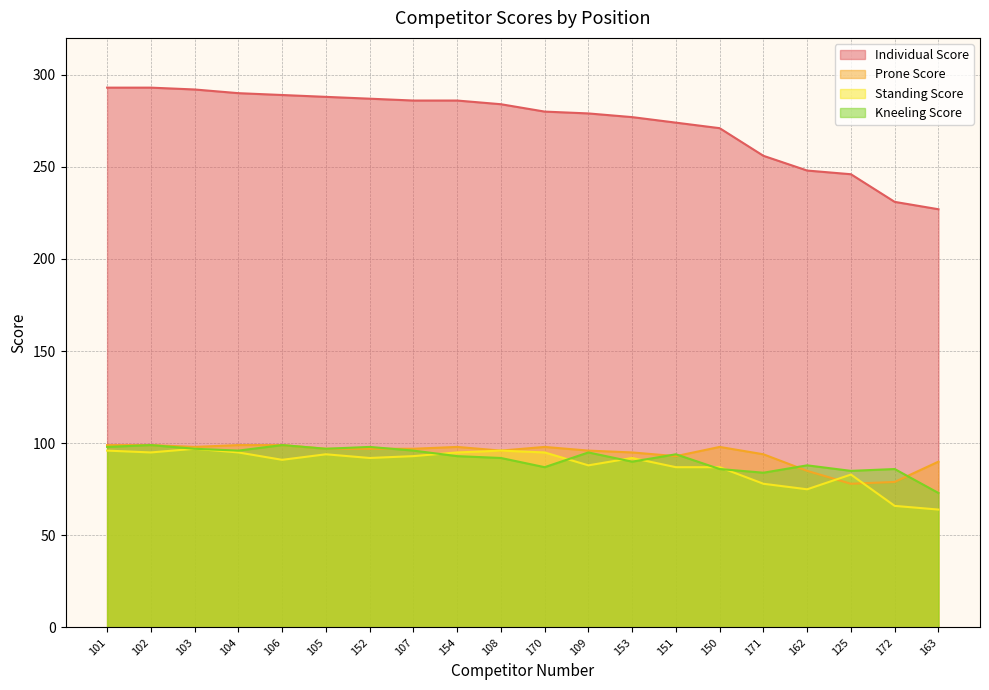

Reading left to right, list all the values displayed in this chart.

Individual Score: 293	293	292	290	289	288	287	286	286	284	280	279	277	274	271	256	248	246	231	227
Prone Score: 99	99	98	99	99	97	97	97	98	96	98	96	95	93	98	94	85	78	79	90
Standing Score: 96	95	97	95	91	94	92	93	95	96	95	88	92	87	87	78	75	83	66	64
Kneeling Score: 98	99	97	96	99	97	98	96	93	92	87	95	90	94	86	84	88	85	86	73